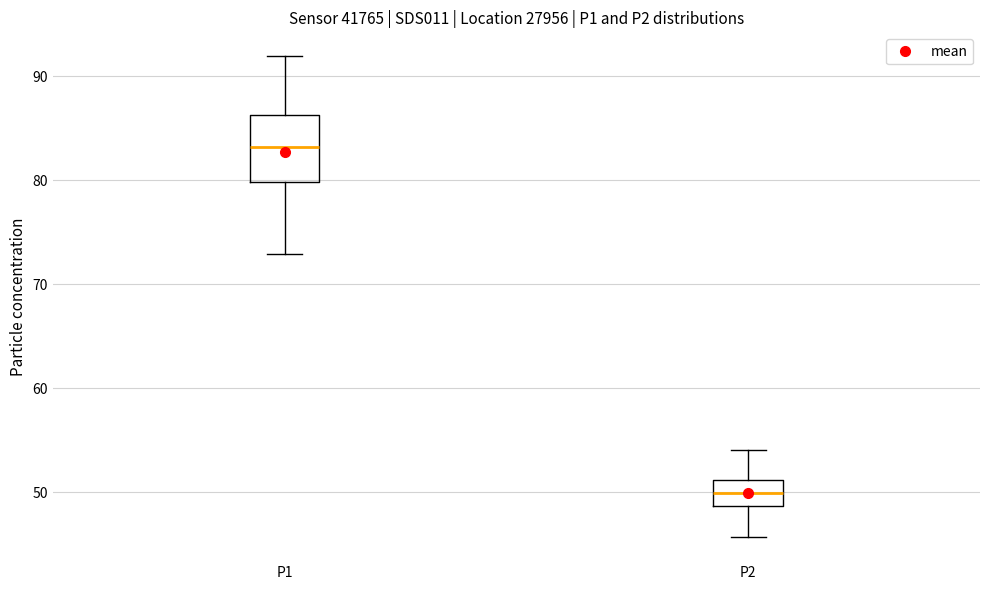

Comparing the boxes themselves (not the whiskers), which one is the tallest?

P1